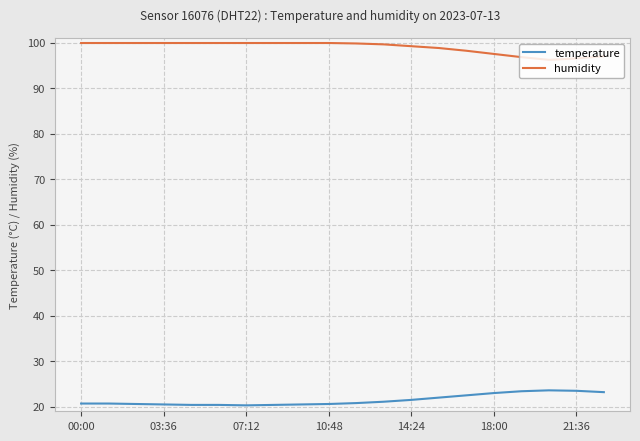

Rank the series by their average value, from highest to lowest.

humidity, temperature